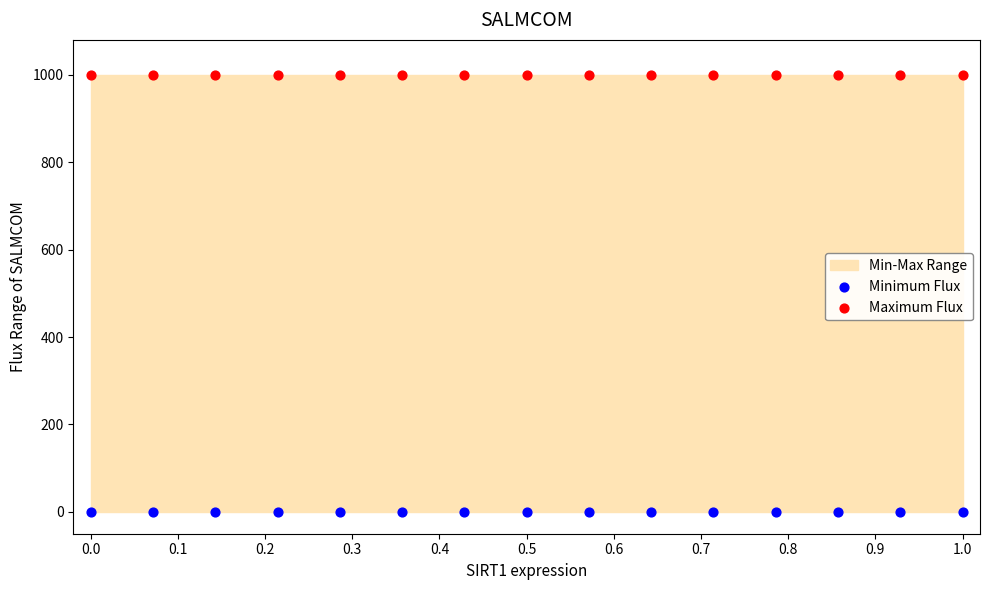

Which series contains the highest Y value?

Maximum Flux